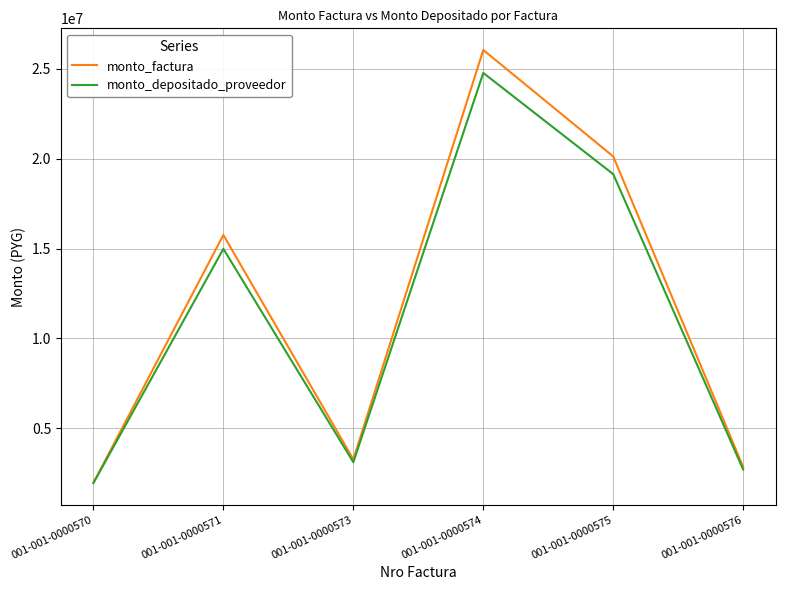

True or false: monto_factura has a value of 15755000 at 001-001-0000571.

True